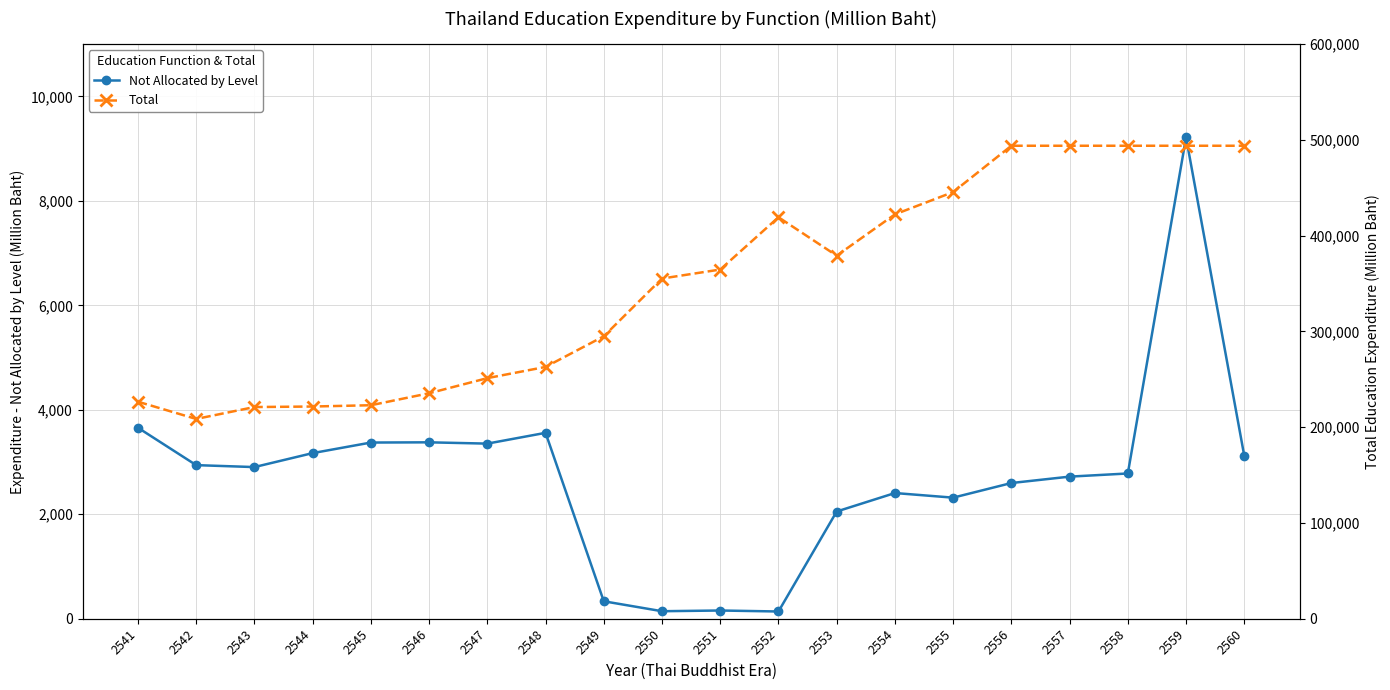

Between 2546 and 2552, which series saw the biggest shift?

Total